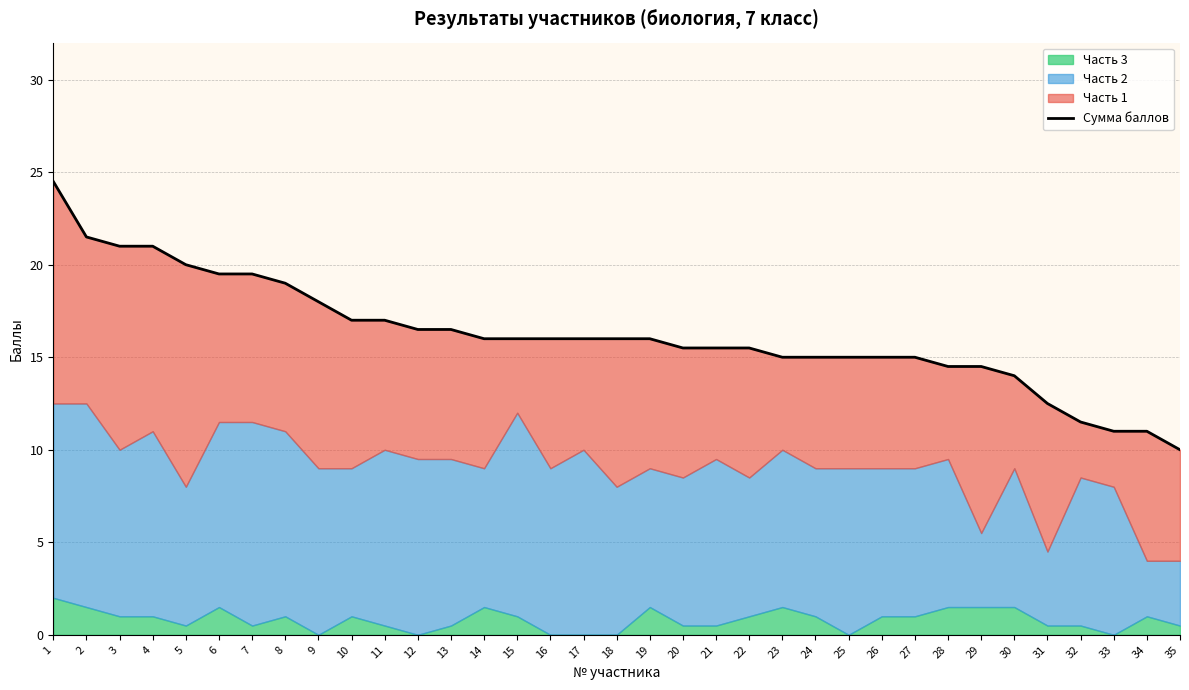

What is the value of the 18th point from the left?

16.0